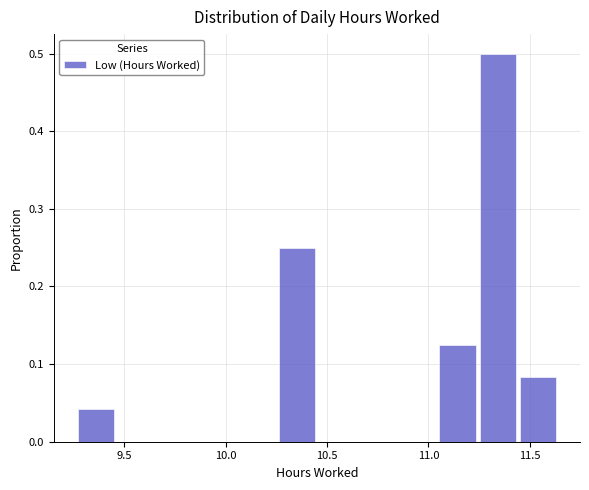

Around what value on the x-axis is the tallest bar? Give the approximate position of its centre, as read against the axis.

11.35